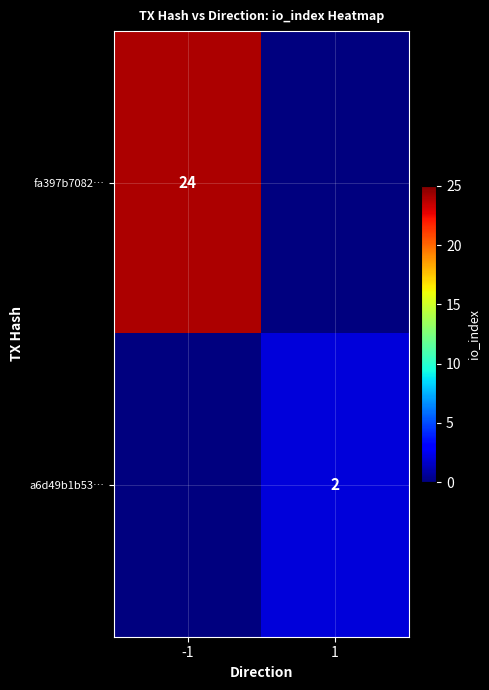

Which has a higher value, -1 or 1?

-1